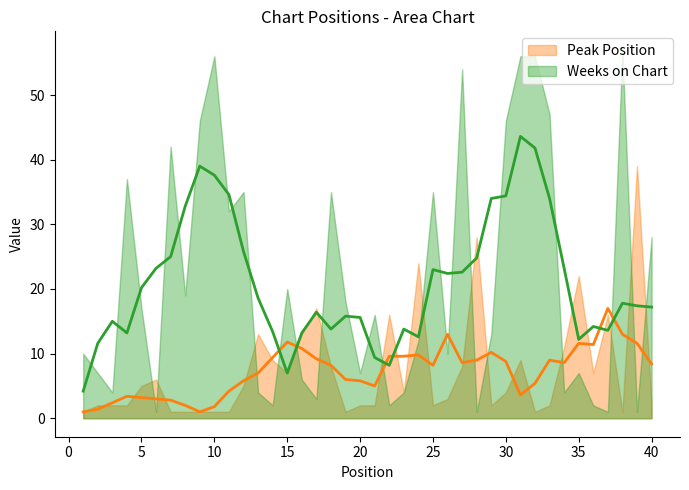

What are all the series names shown in the legend?

Peak Position, Weeks on Chart